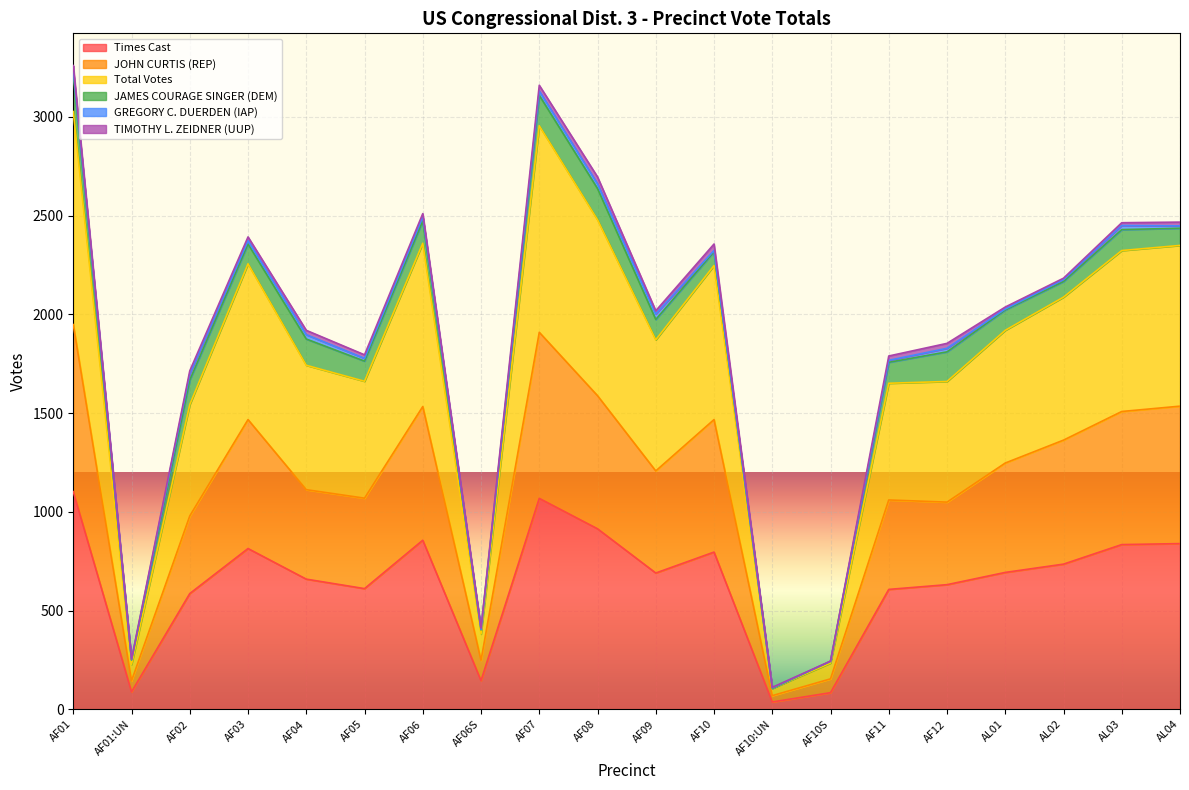

What is the difference between the Times Cast values at AL01 and AF10S?

609